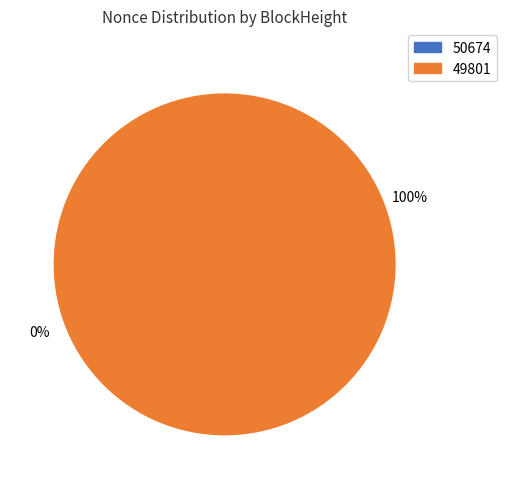

Do 49801 and 50674 together represent more than half of the pie?

Yes